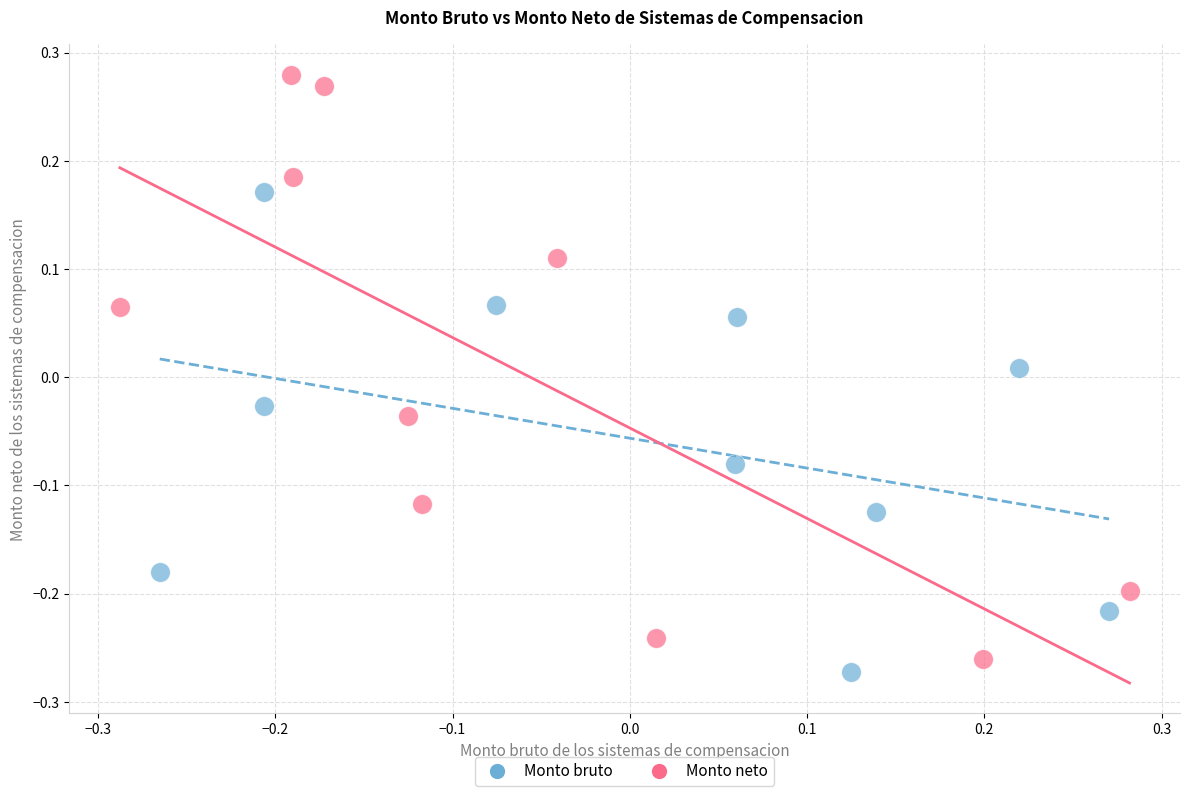

Which series reaches the maximum Y coordinate?

Monto neto